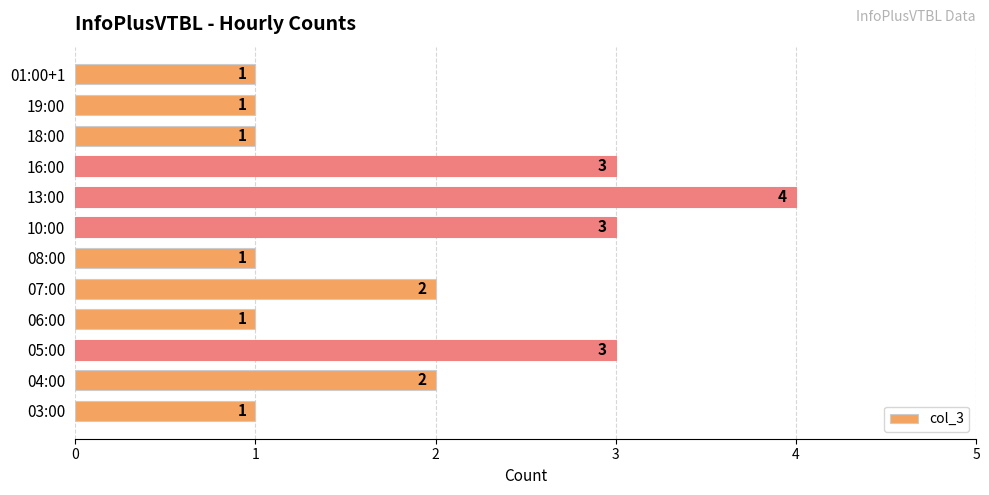

Reading top to bottom, transcribe all the data shown in this chart.

1	1	1	3	4	3	1	2	1	3	2	1